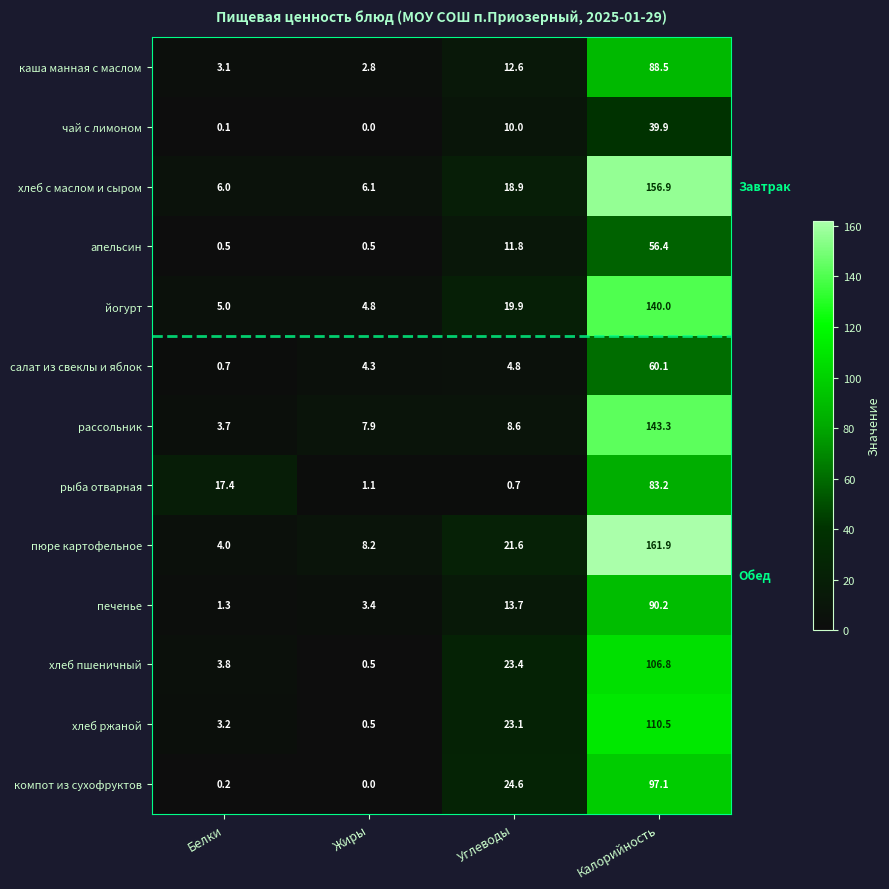

What is the difference between the компот из сухофруктов values at Углеводы and Калорийность?

72.5